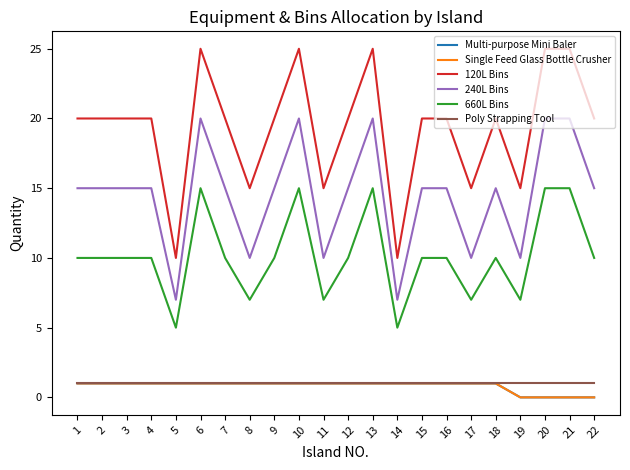

What is the value of the 240L Bins point at the 5th from the left?

7